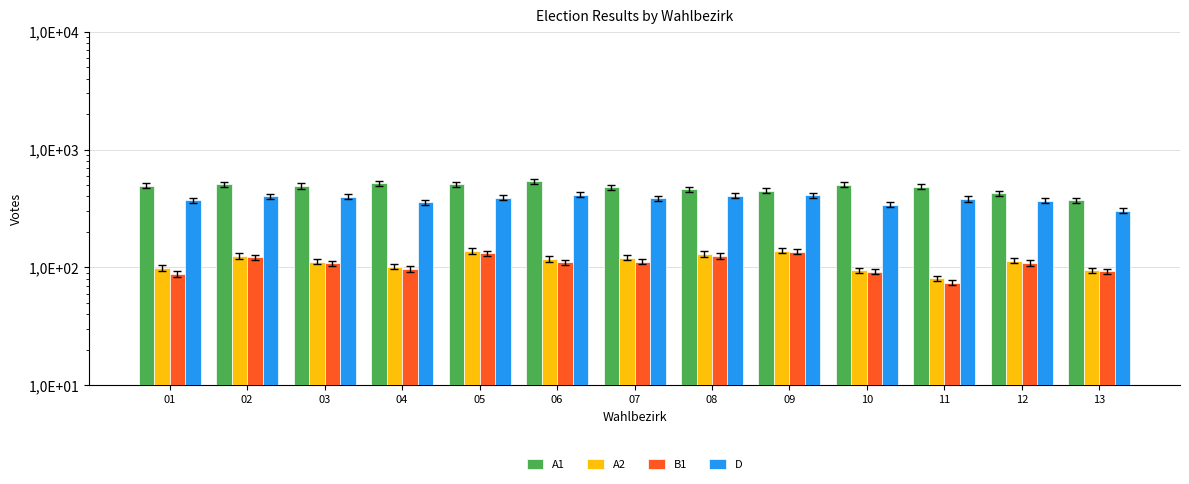

What is the maximum value shown in the chart?

536